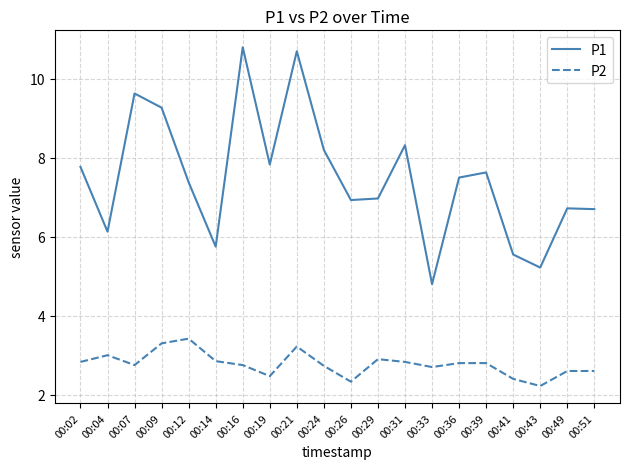

Rank the series by their maximum value, from lowest to highest.

P2, P1